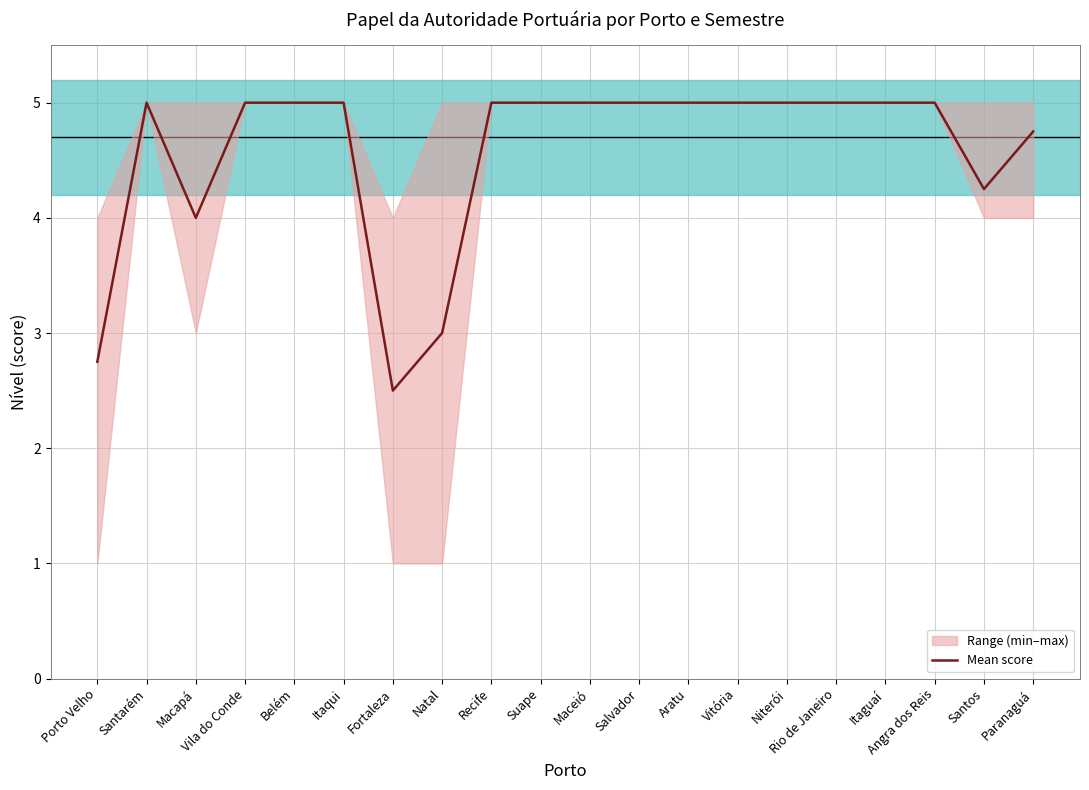

What is the label of the 9th point from the right?

Salvador